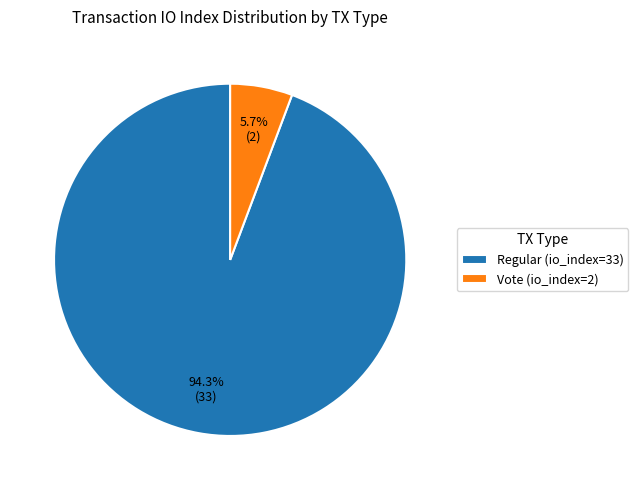

Which category has the biggest portion of the pie?

Regular (io_index=33)